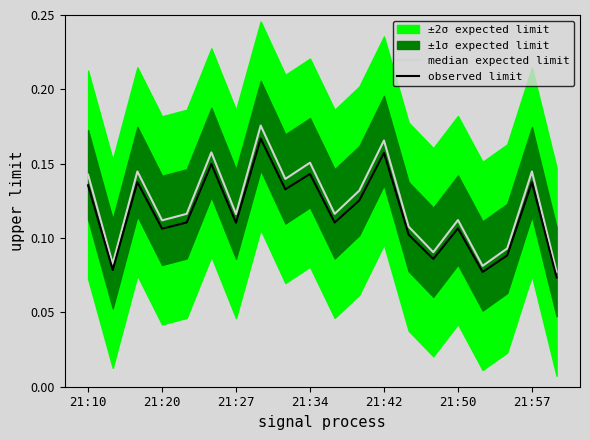

The median expected limit series shows 0.2 at 21:20. True or false?

False